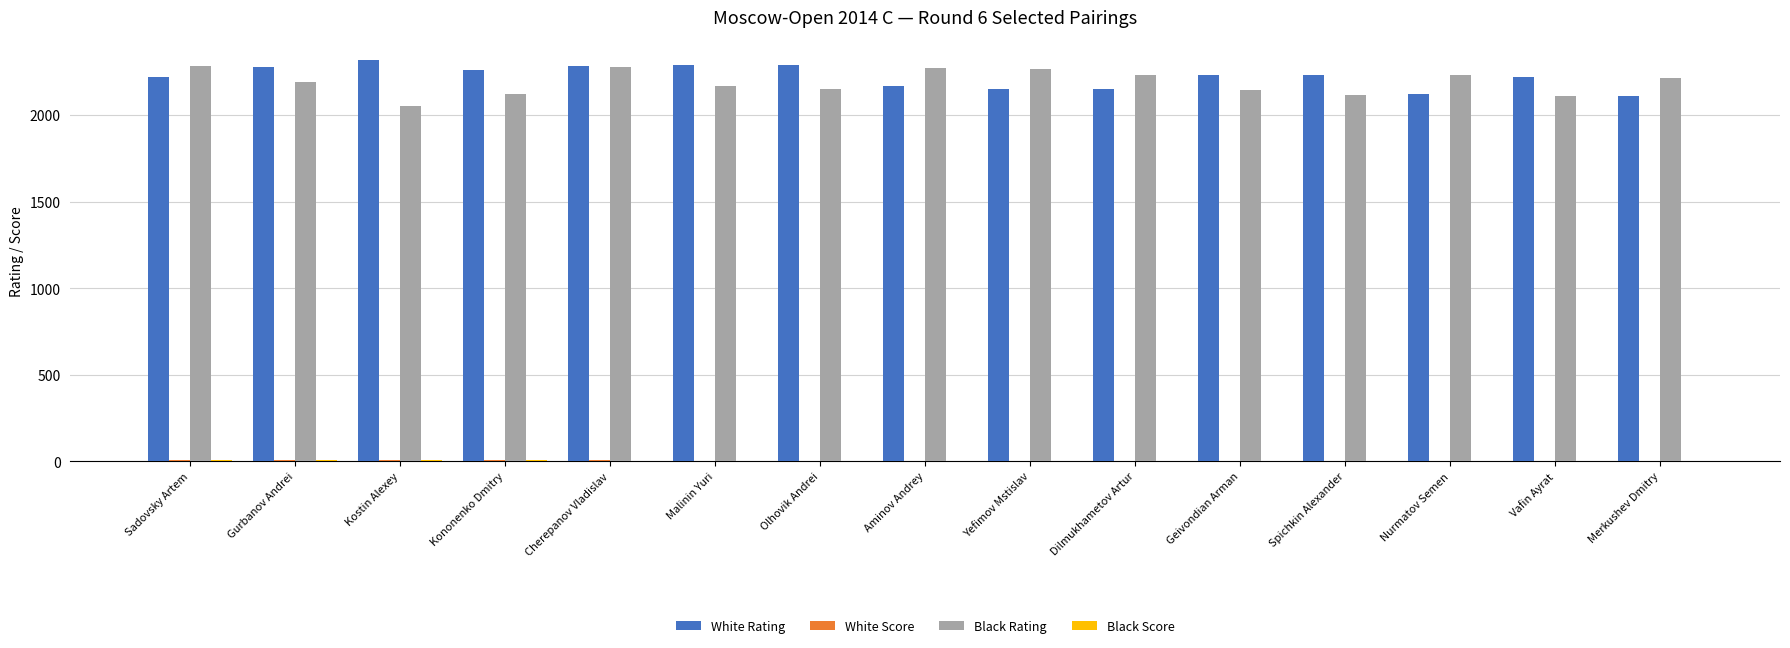

The White Rating series shows 2260.0 at Kononenko Dmitry. True or false?

True